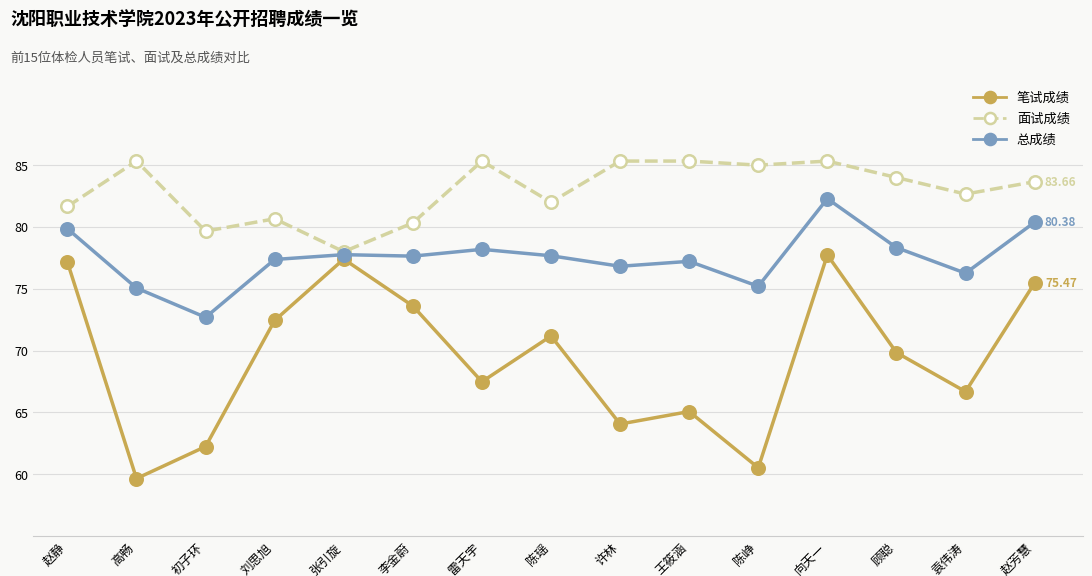

What is the difference between the maximum and minimum values in the 总成绩 series?

9.6